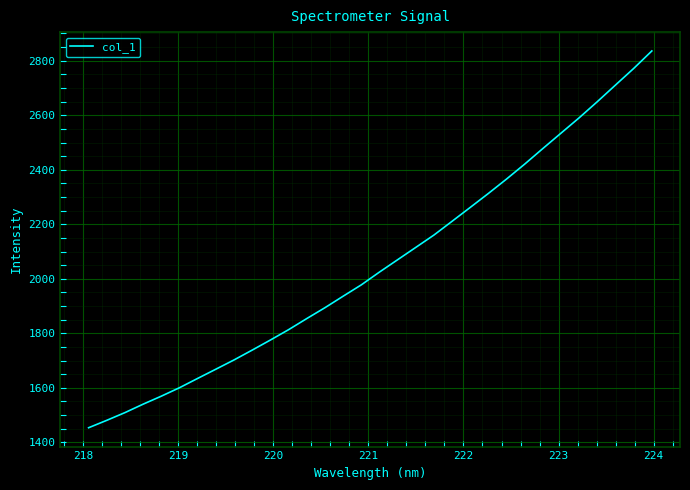

True or false: the data has more than 2 interior local peaks.

False